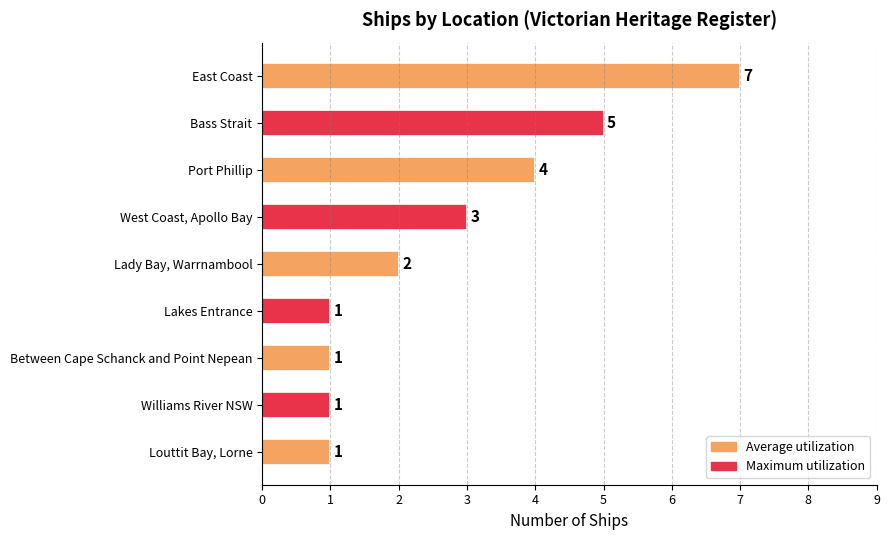

At which label is the value closest to 4?

Port Phillip